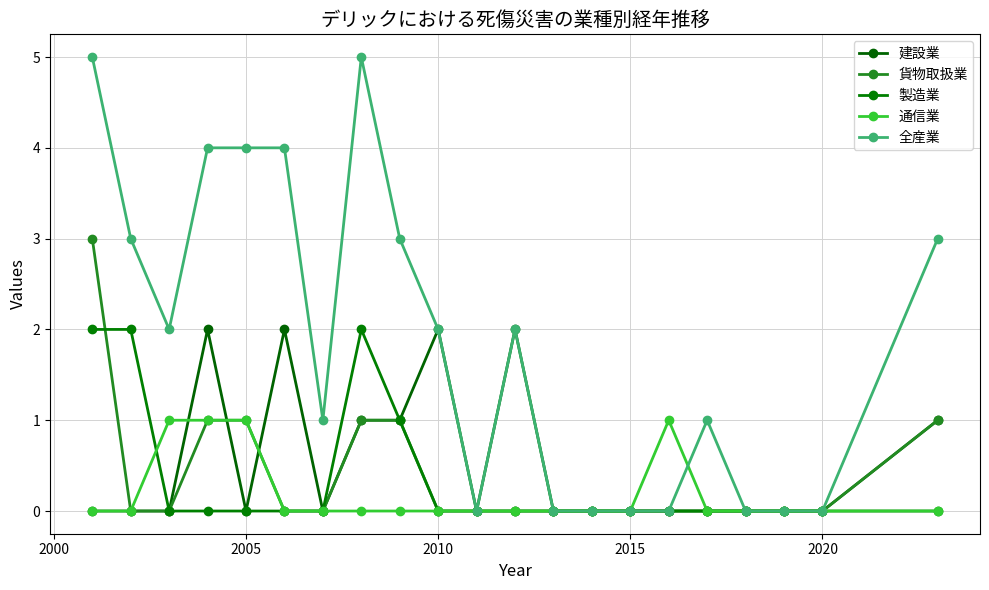

True or false: 全産業 and 建設業 intersect in this chart.

False